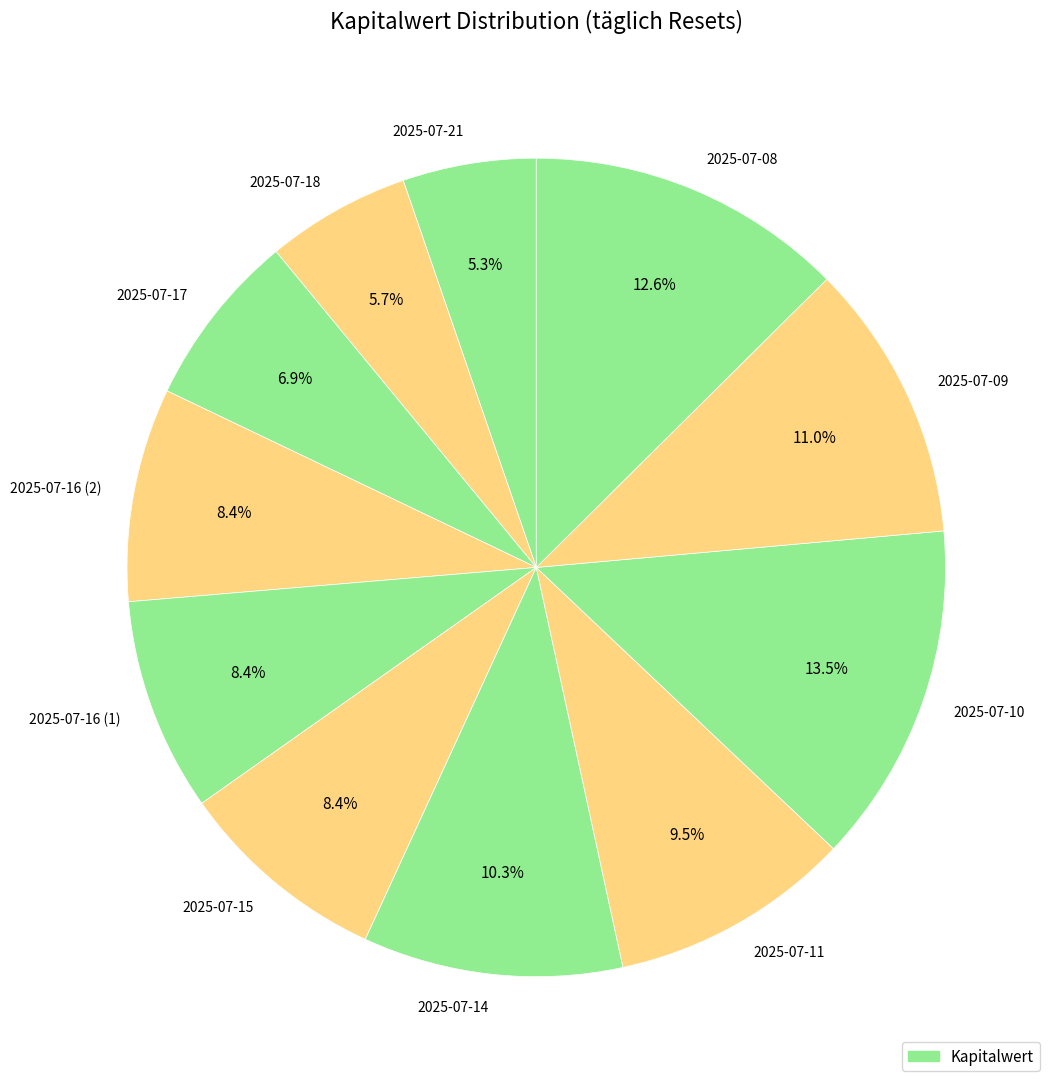

Does 2025-07-11 account for over 50% of the chart?

No